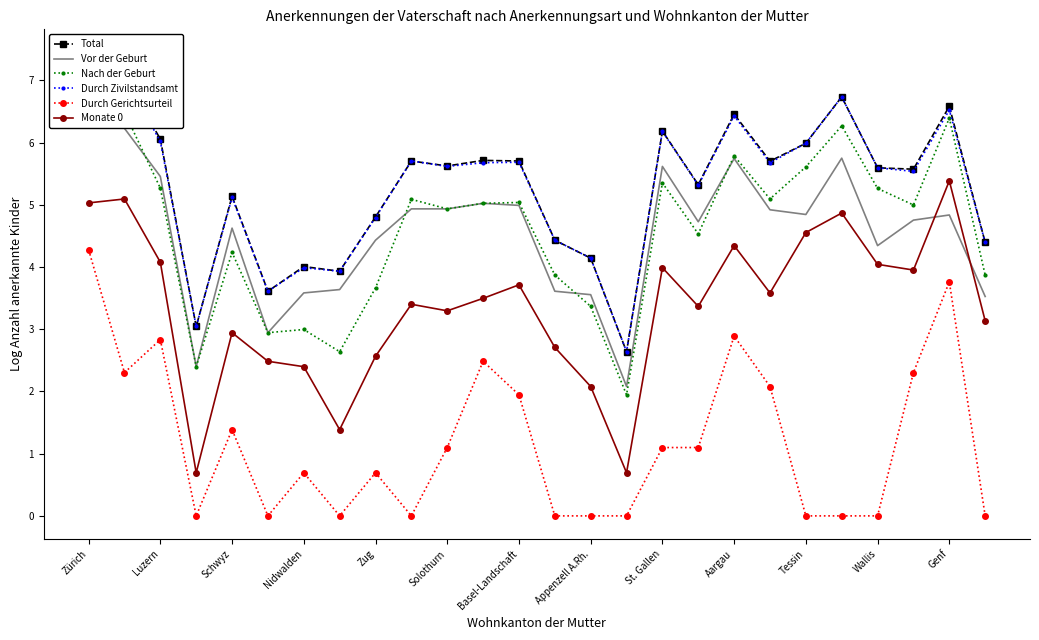

What is the maximum value for Total?

7.4